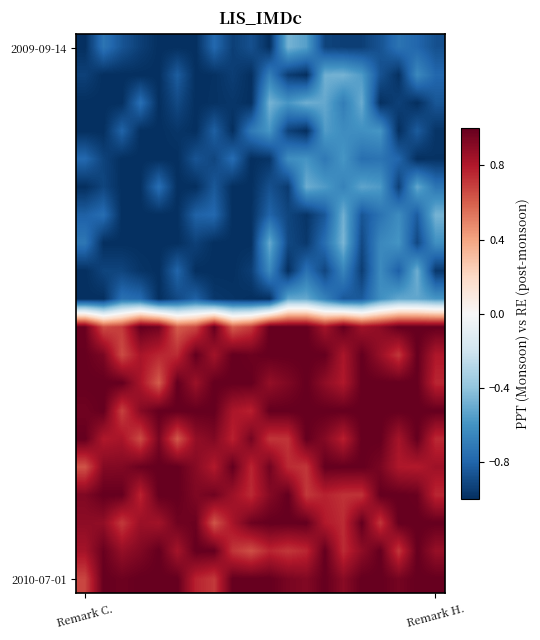

Which category has the lowest value across all series?

Remark C.